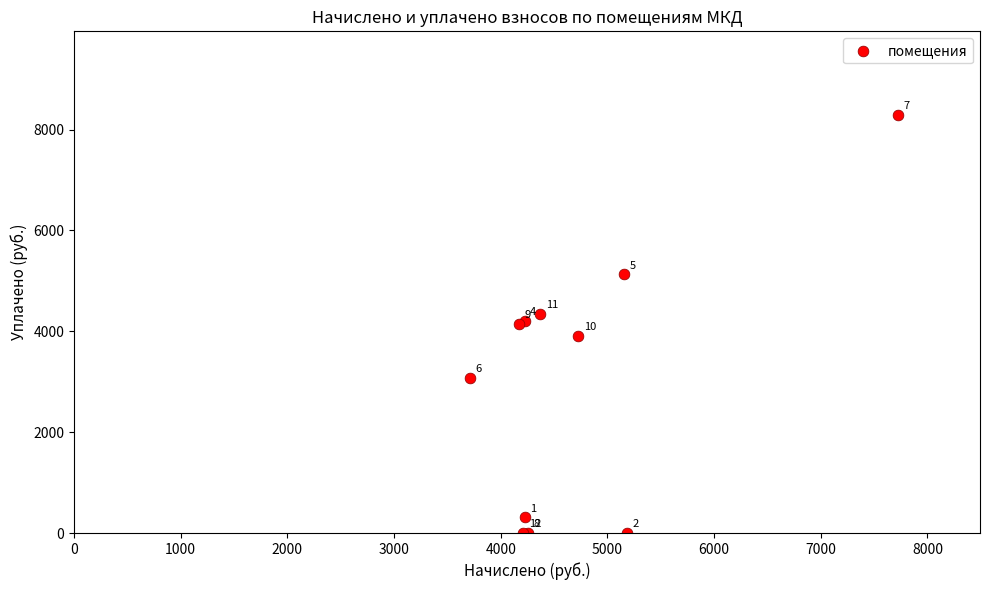

What Y value in the scatter plot is closest to 4144?

4147.8